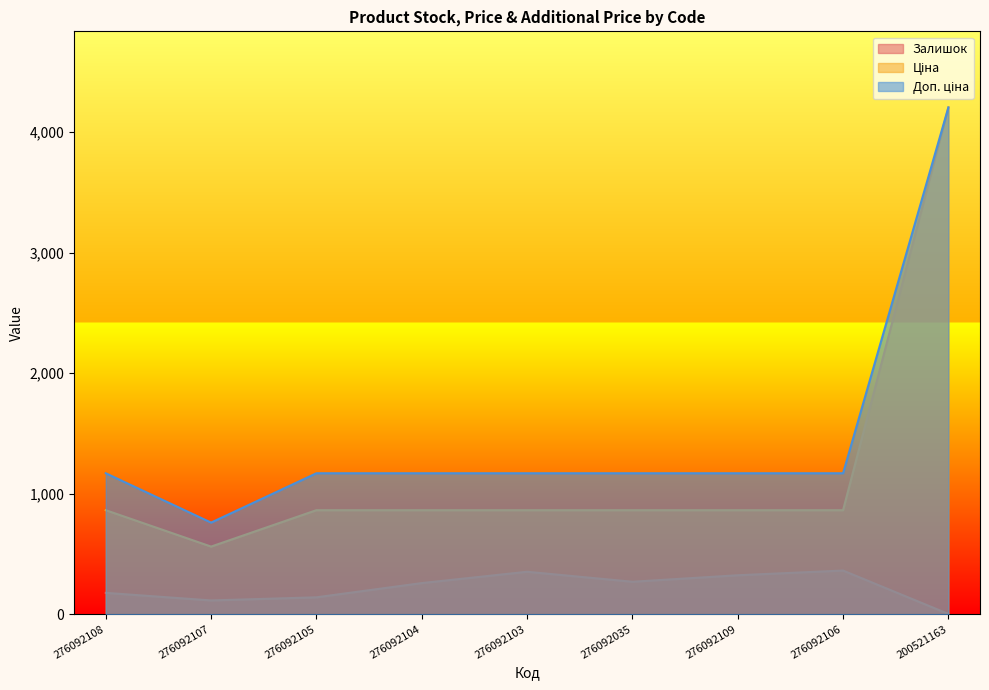

What is the label of the 3rd point from the left?

276092105